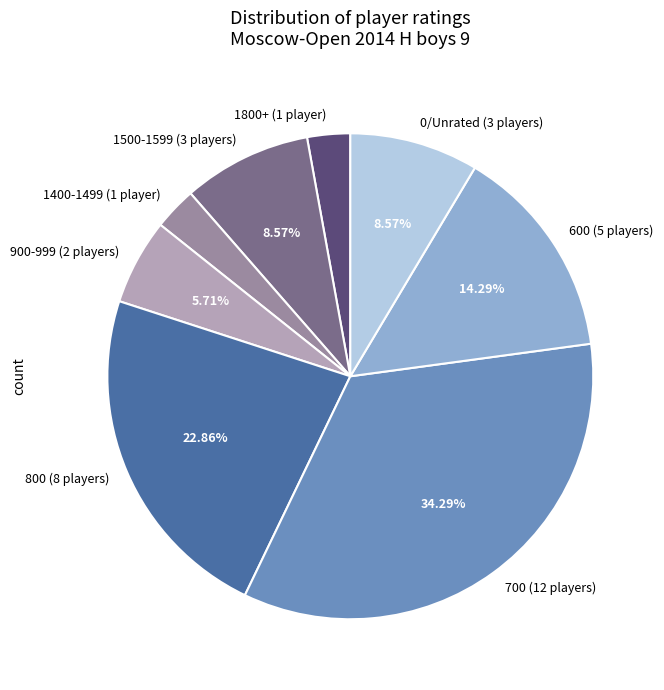

Which has a higher value, 1400-1499 (1 player) or 1500-1599 (3 players)?

1500-1599 (3 players)